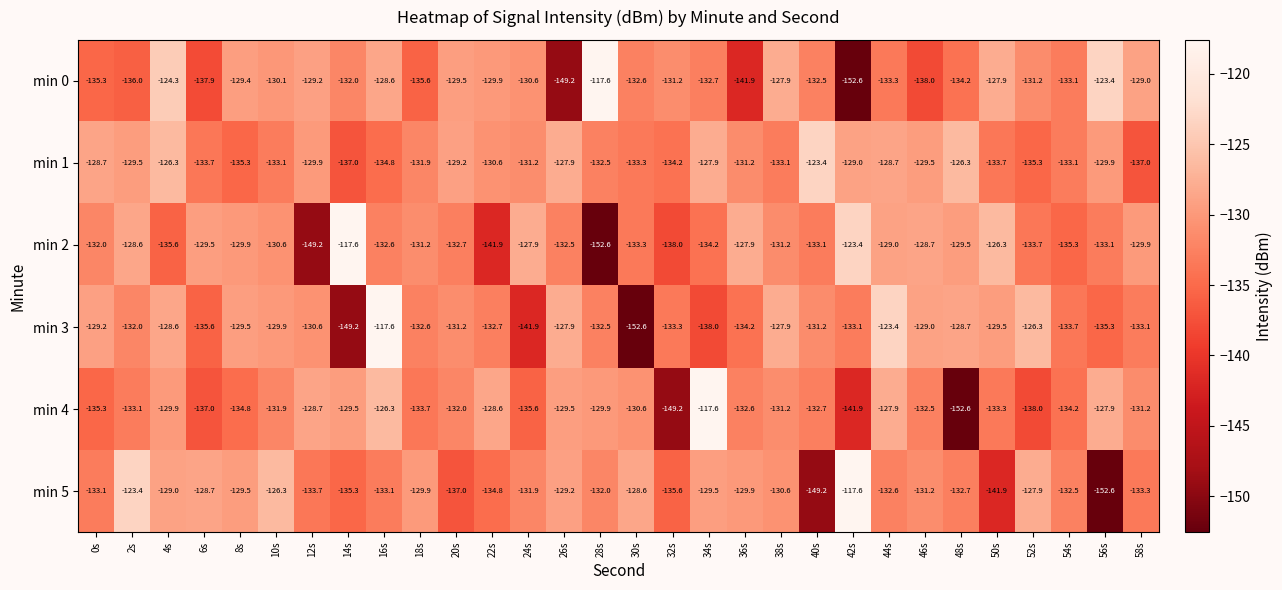

What is the maximum value shown in the chart?

-117.6